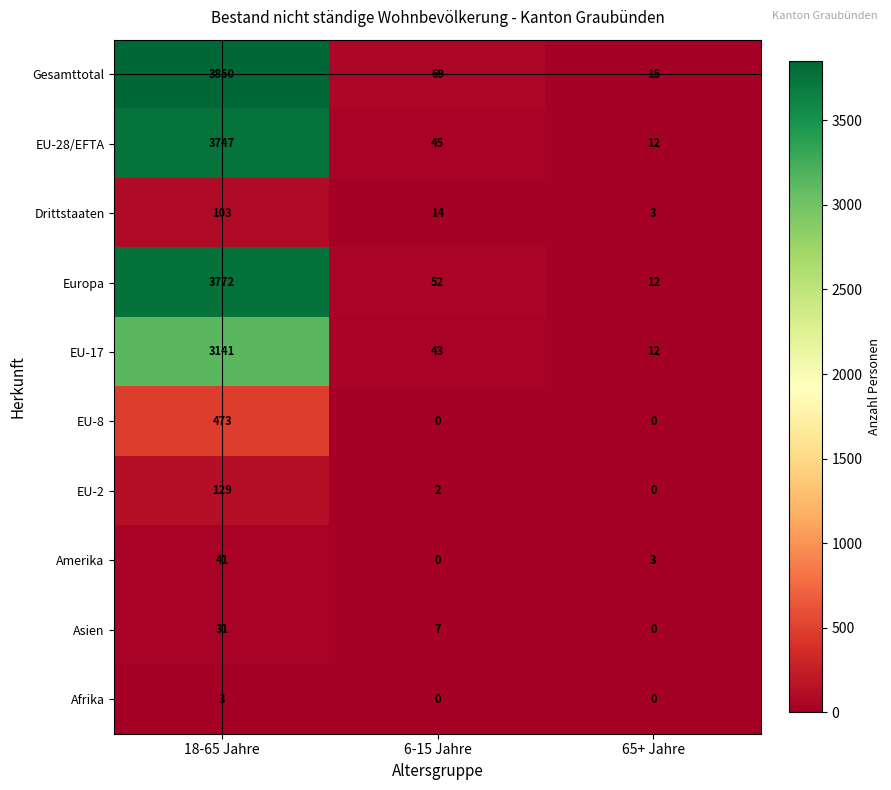

What is the sum of the EU-17 values at 65+ Jahre and 18-65 Jahre?

3153